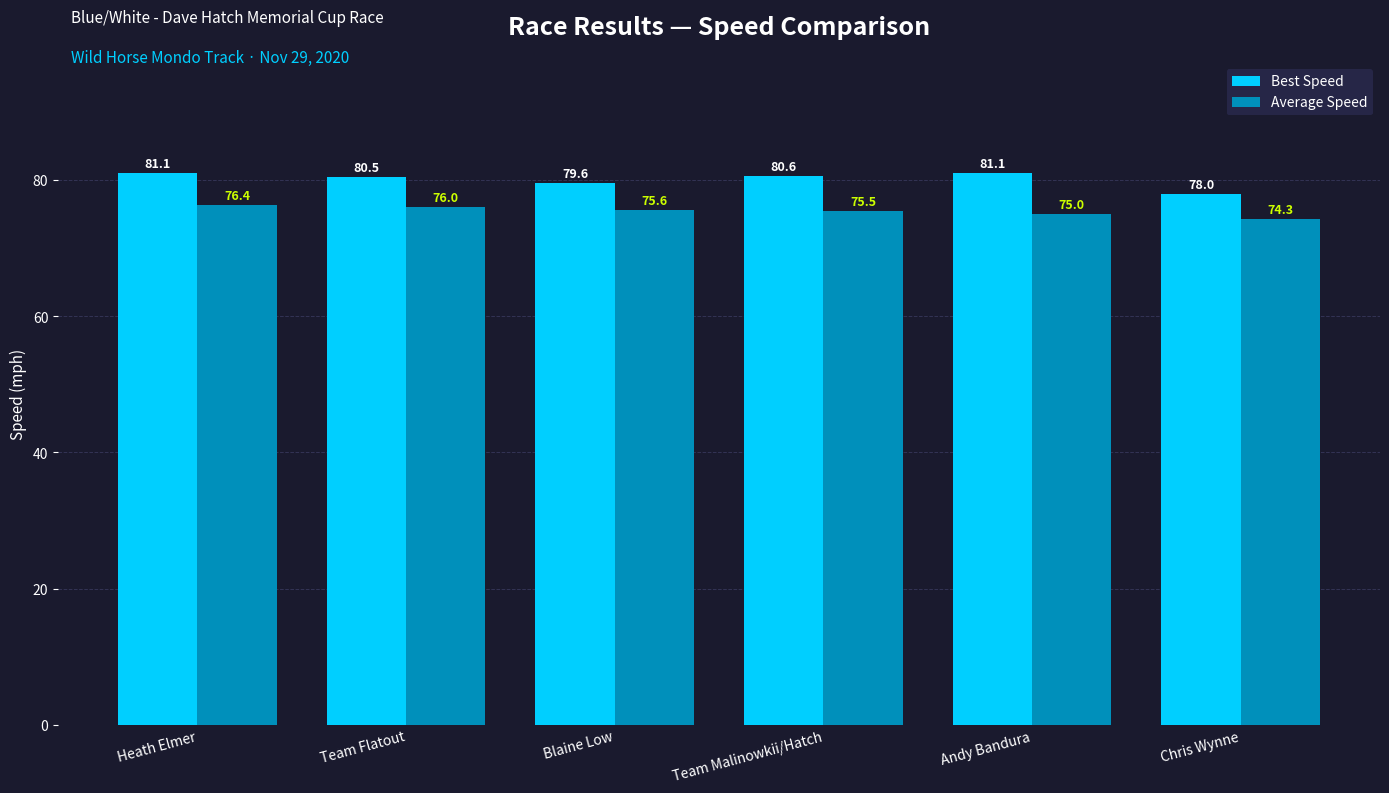

What is the sum of all Best Speed values?

480.9